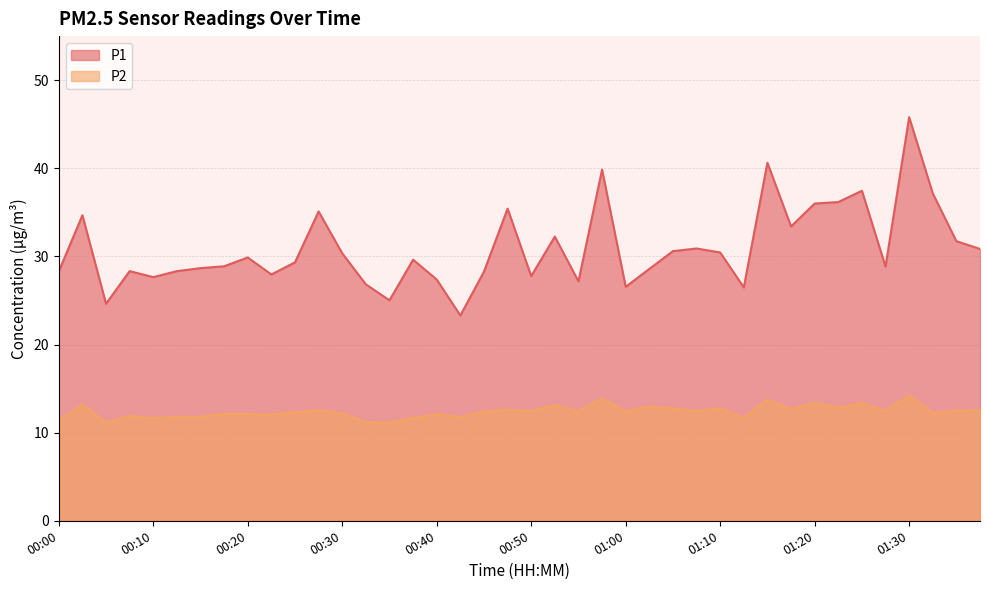

What are all the series names shown in the legend?

P1, P2